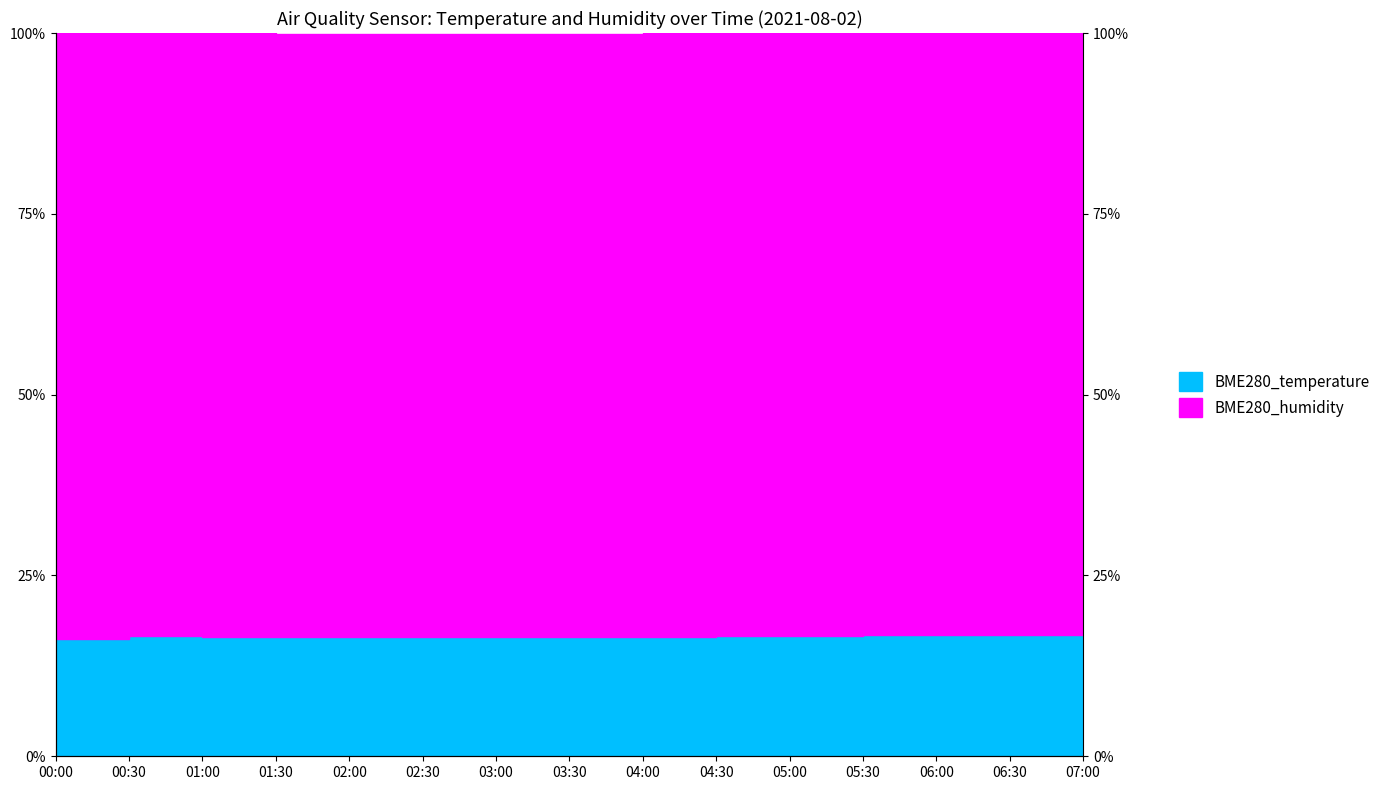

True or false: the data shows 16.2 at 00:00.

True